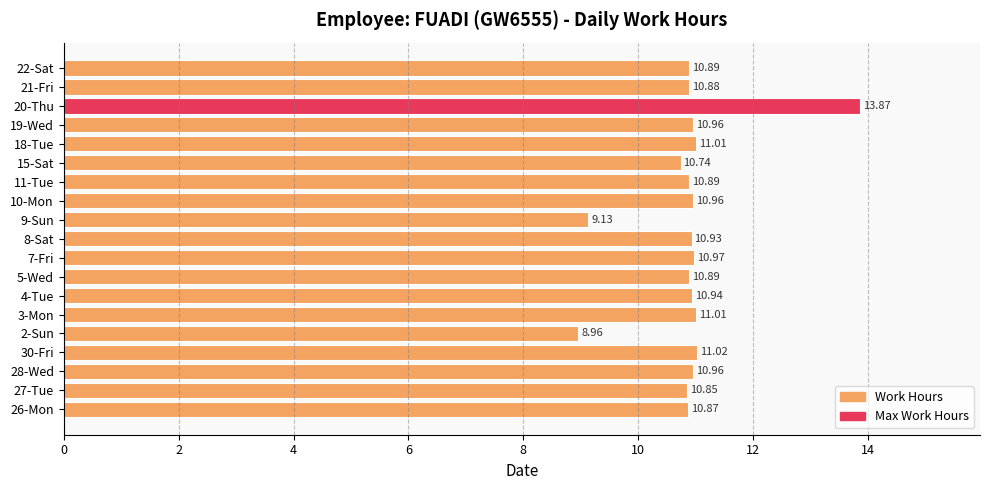

What is the difference between the second highest and minimum values?

2.1